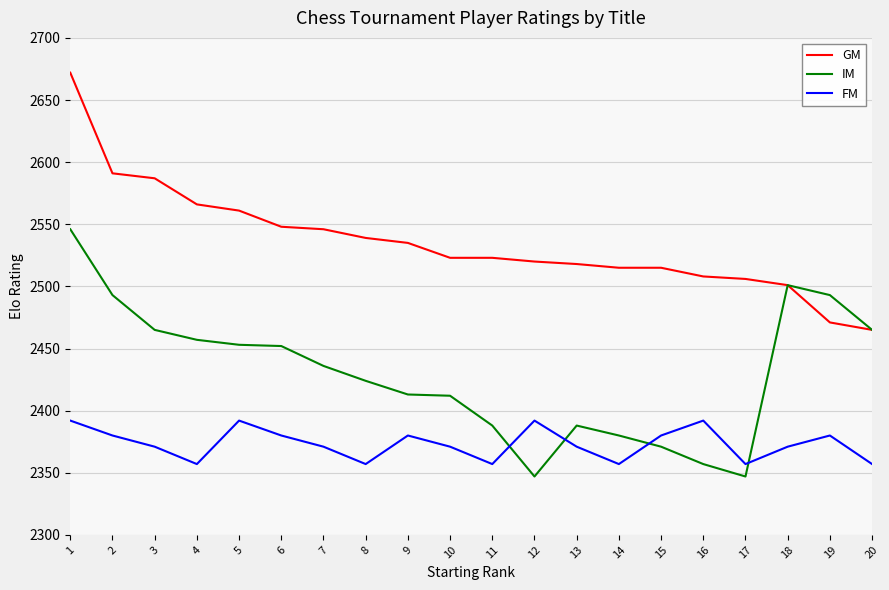

Is this an area chart (filled region under the line)?

No